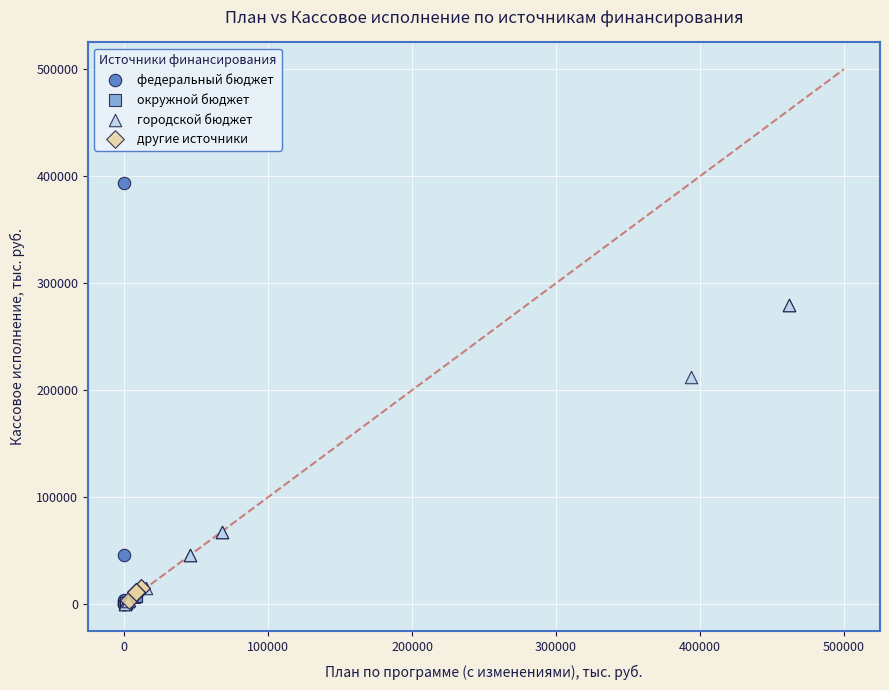

Which series contains the highest Y value?

федеральный бюджет